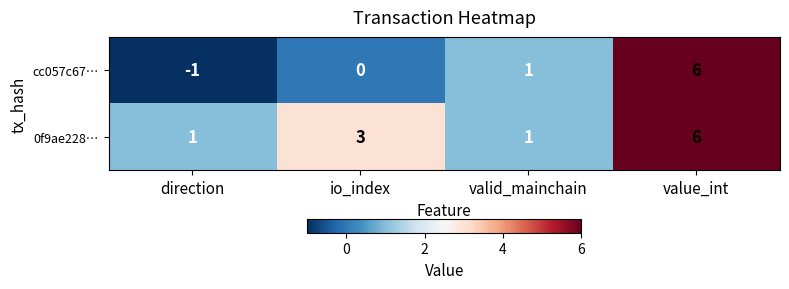

The value of cc057c67… at value_int is 2. True or false?

False